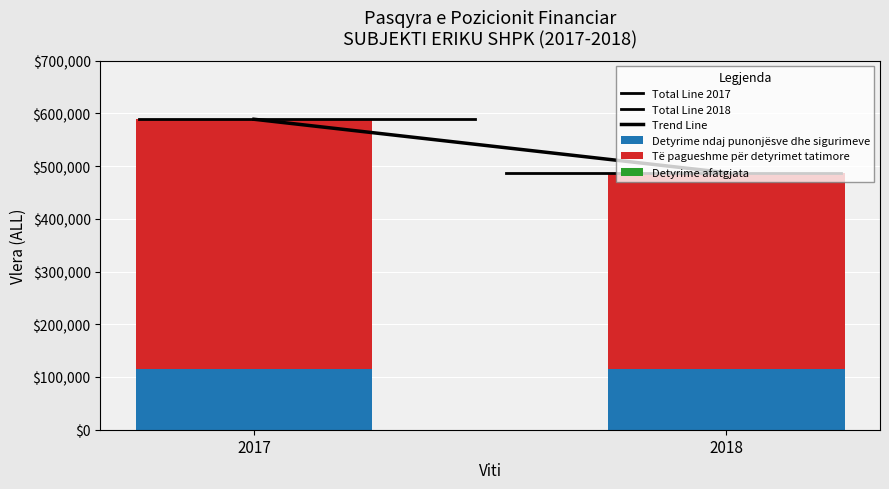

What is the sum of all Të pagueshme për detyrimet tatimore values?

847831